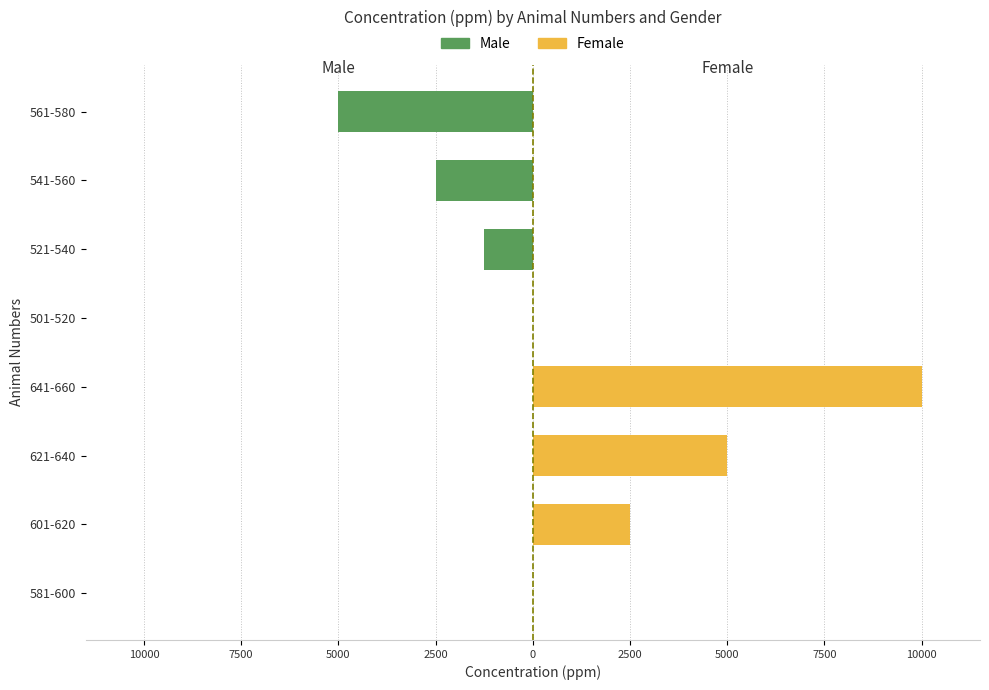

Between 5000 and 2500, which series saw the biggest shift?

Female